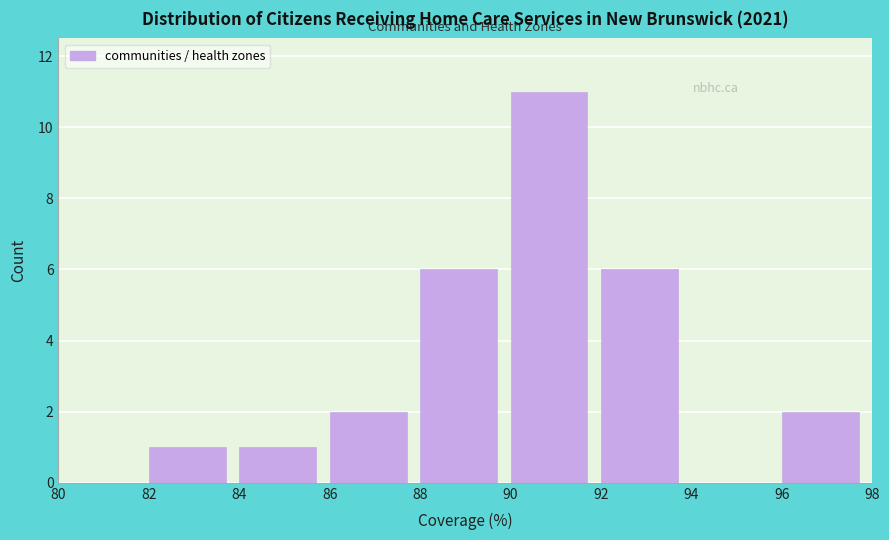

Reading left to right, transcribe this chart: for each bar, give the range it covers on the x-axis and its height. The values are not printed on the chart, so give them approximately, as read against the axis.

80 to 82: 0
82 to 84: 1
84 to 86: 1
86 to 88: 2
88 to 90: 6
90 to 92: 11
92 to 94: 6
94 to 96: 0
96 to 98: 2